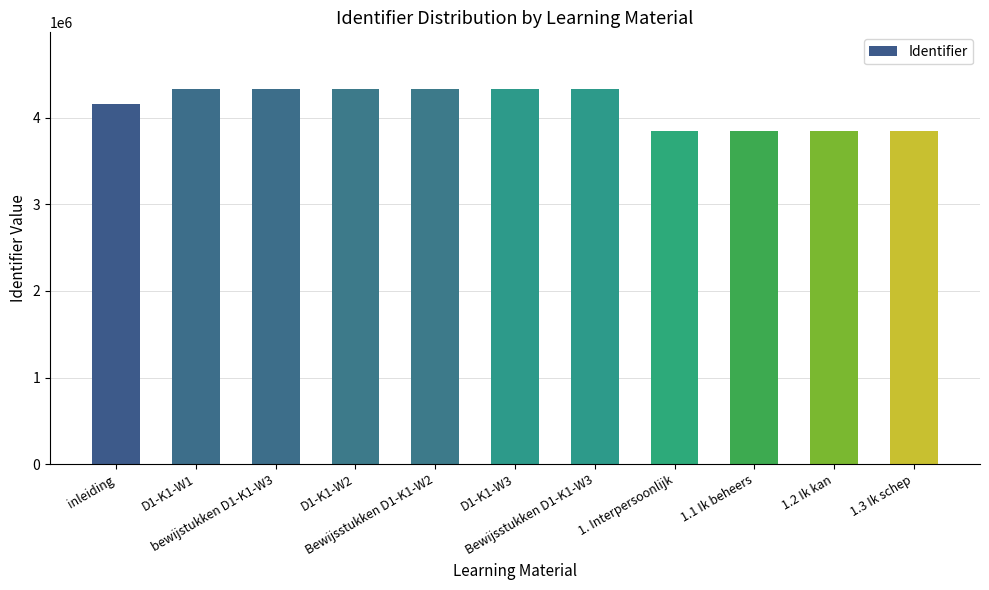

What is the label of the 10th bar from the left?

1.2 Ik kan